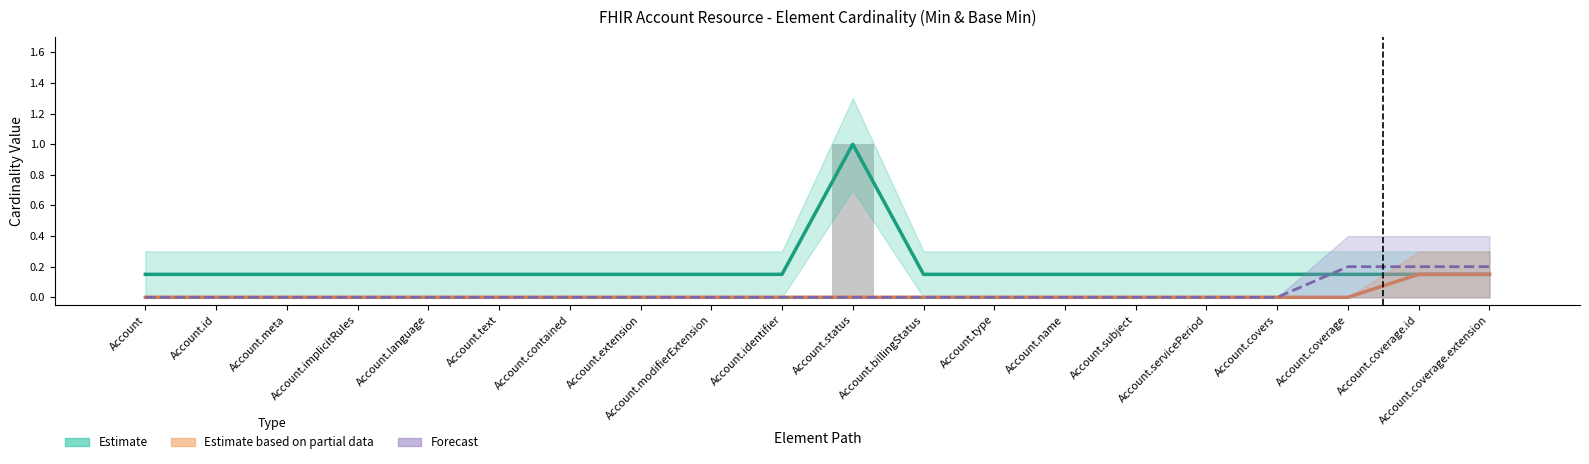

The value of Min at Account.billingStatus is 0.7. True or false?

False